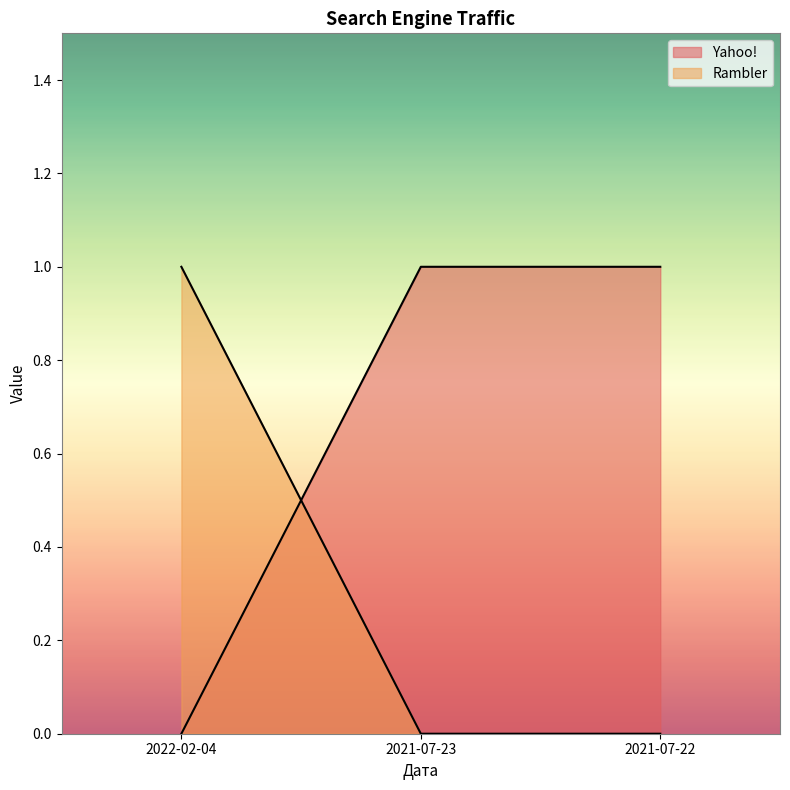

Does the chart have visible grid lines?

No